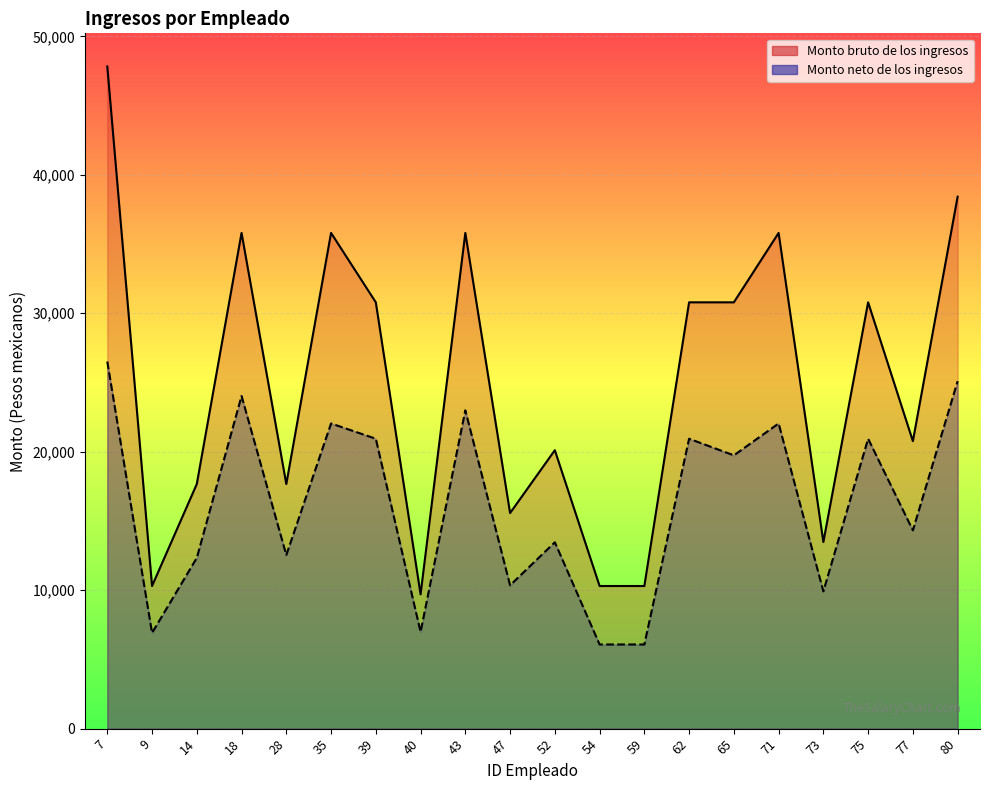

True or false: Monto neto de los ingresos and Monto bruto de los ingresos cross at least once.

False